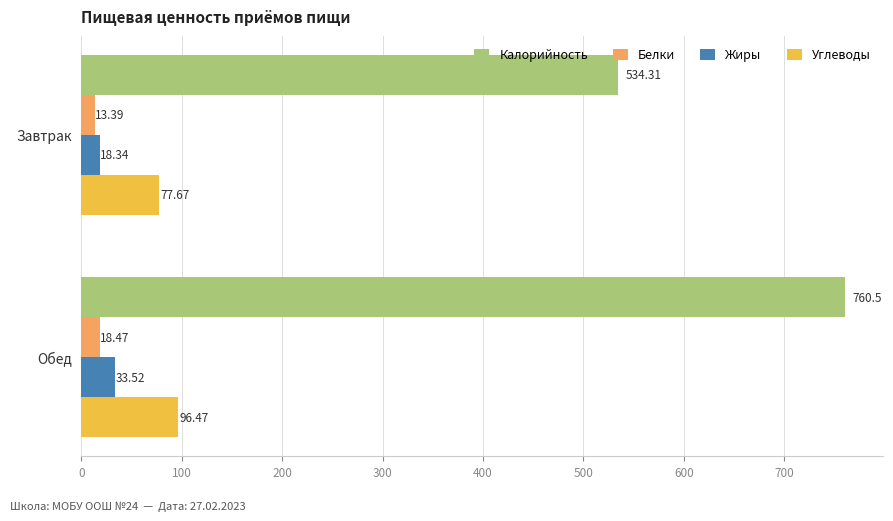

What is the smallest value displayed?

13.4